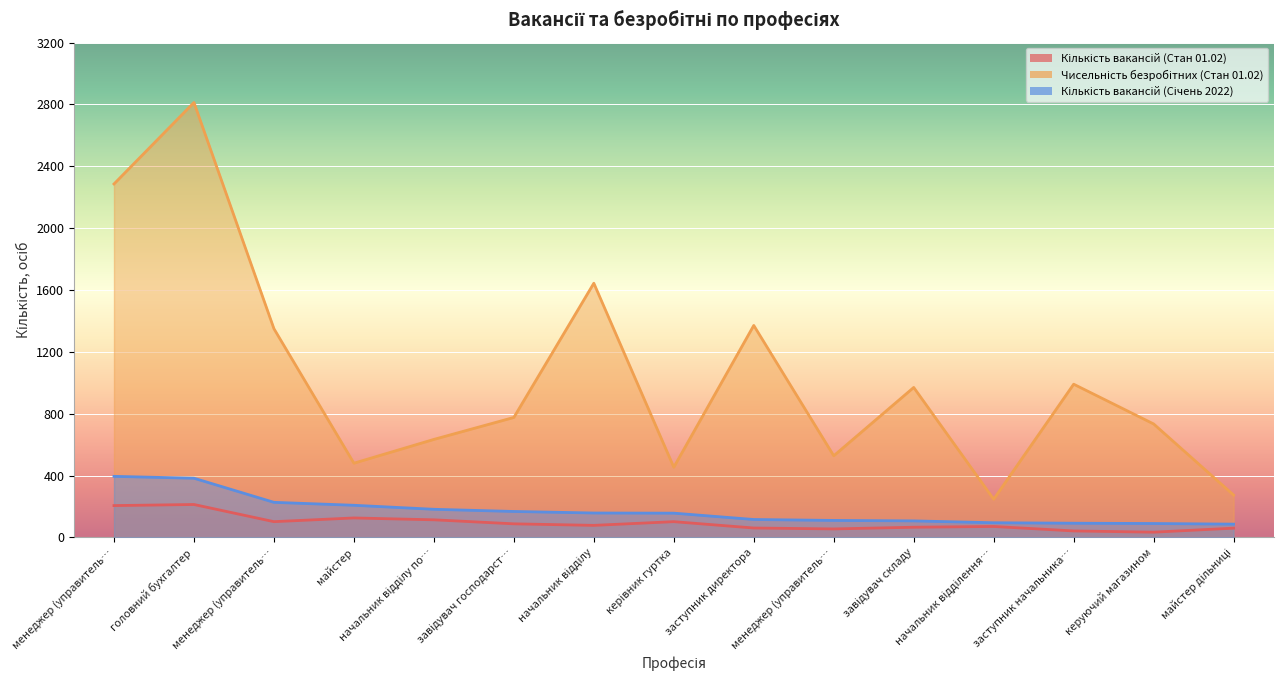

Reading right to left, list all the values displayed in this chart.

Кількість вакансій (Стан 01.02): 60	34	42	71	66	55	61	102	78	88	114	126	102	213	206
Чисельність безробітних (Стан 01.02): 274	734	991	247	970	528	1371	454	1644	776	634	480	1350	2813	2286
Кількість вакансій (Січень 2022): 86	90	92	95	107	110	116	157	158	168	182	208	227	383	395